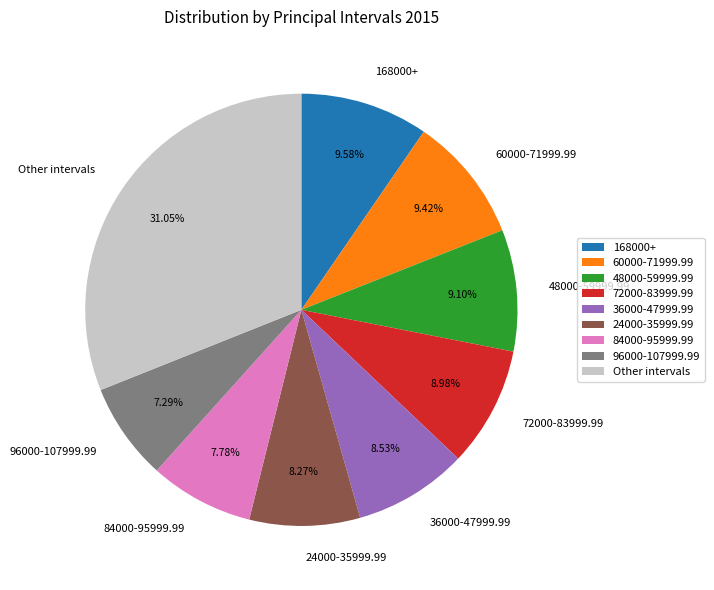

Is the sum of 96000-107999.99 and 36000-47999.99 greater than half?

No